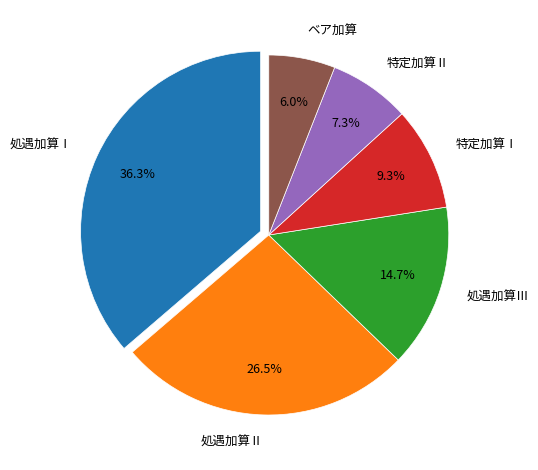

Does any single category account for the majority?

No